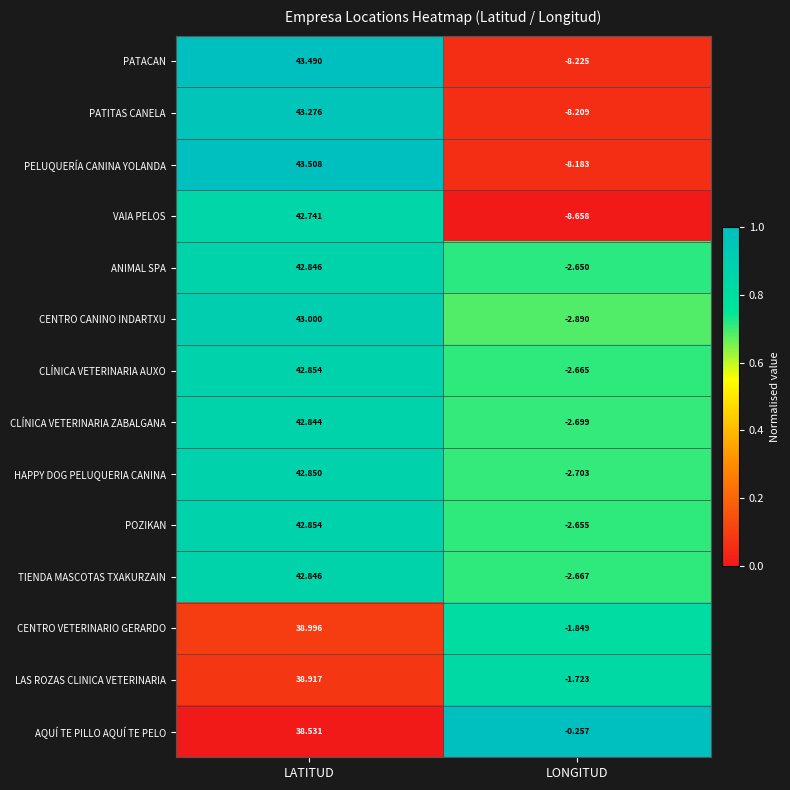

Between LATITUD and LONGITUD, which series saw the biggest shift?

PATACAN